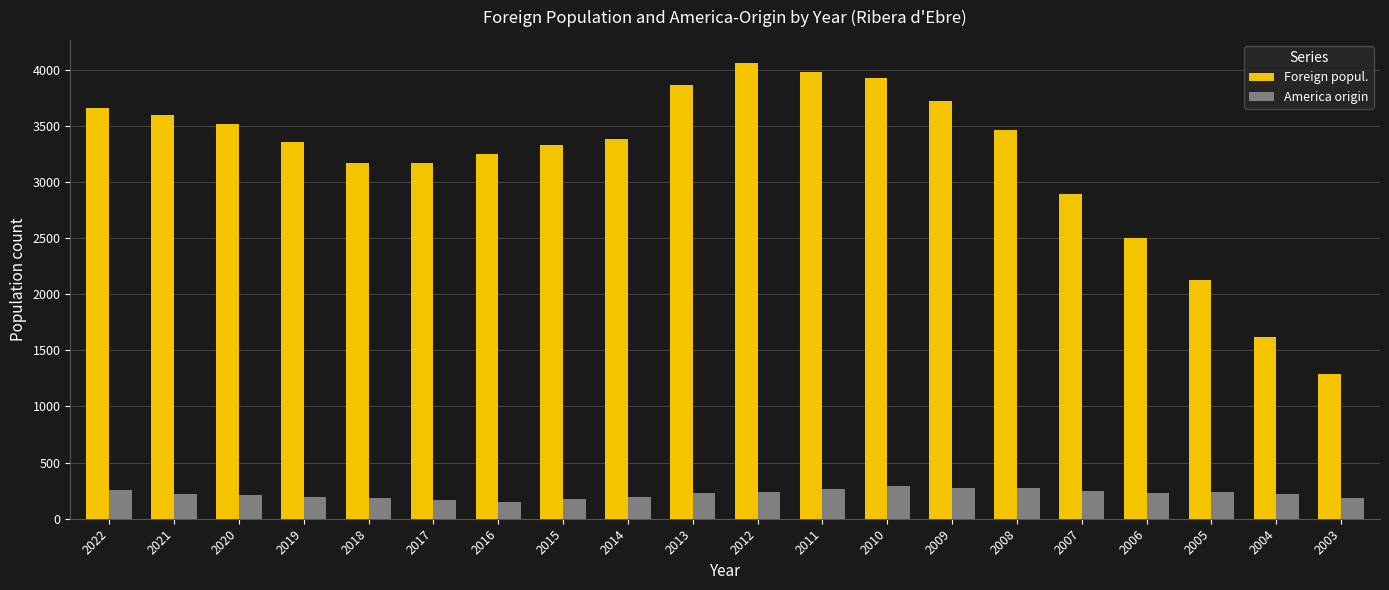

What is the sum of the Foreign popul. values at 2011 and 2003?

5264